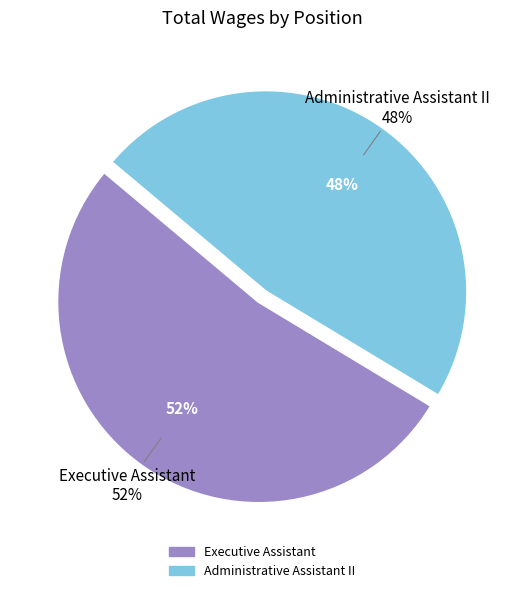

To the nearest percent, what portion does Executive Assistant represent?

52%